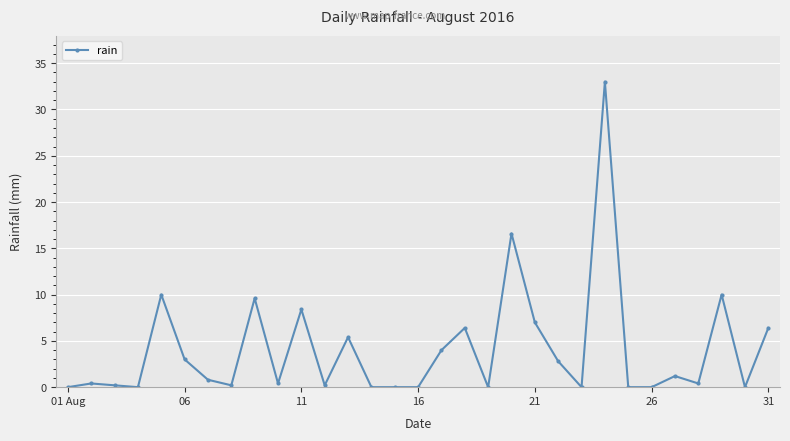

What is the difference between the maximum and minimum values?

33.0